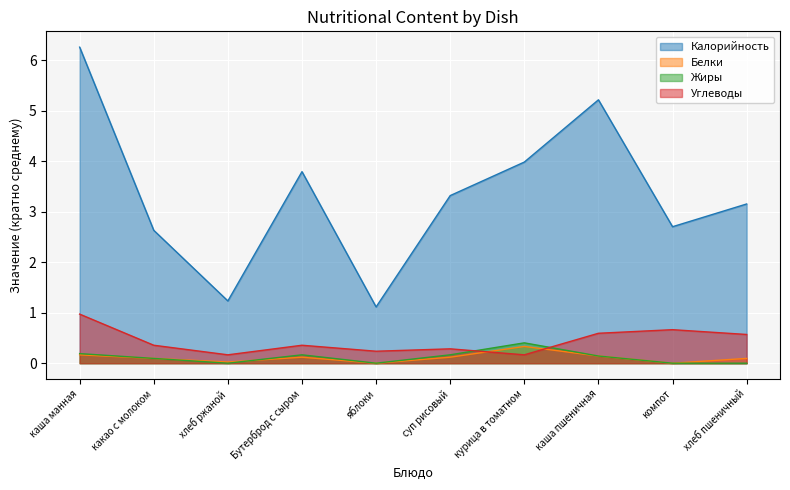

Reading left to right, extract all data points from this chart.

Калорийность: 6.3	2.6	1.2	3.8	1.1	3.3	4.0	5.2	2.7	3.2
Белки: 0.2	0.1	0.0	0.1	0.0	0.1	0.3	0.1	0.0	0.1
Жиры: 0.2	0.1	0.0	0.2	0.0	0.2	0.4	0.1	0.0	0.0
Углеводы: 1.0	0.4	0.2	0.4	0.2	0.3	0.2	0.6	0.7	0.6